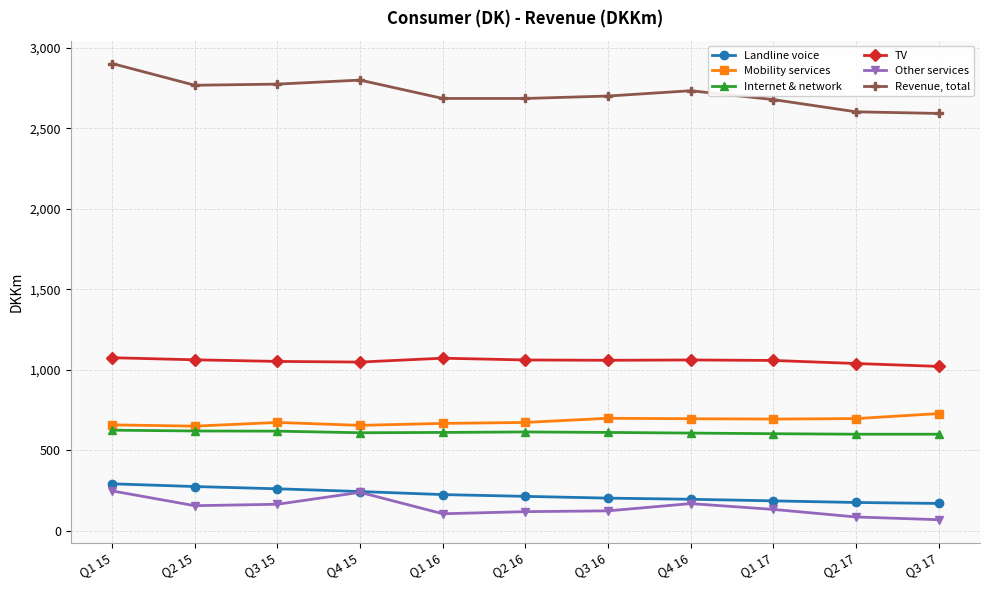

At Q1 17, list the series in order from smallest to largest.

Other services, Landline voice, Internet & network, Mobility services, TV, Revenue, total